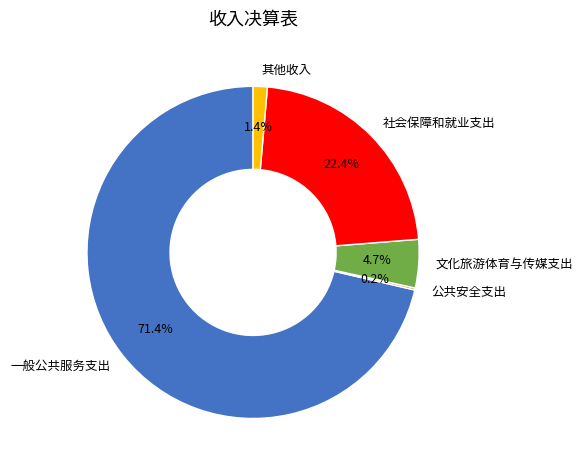

To the nearest percent, what portion does 一般公共服务支出 represent?

71%